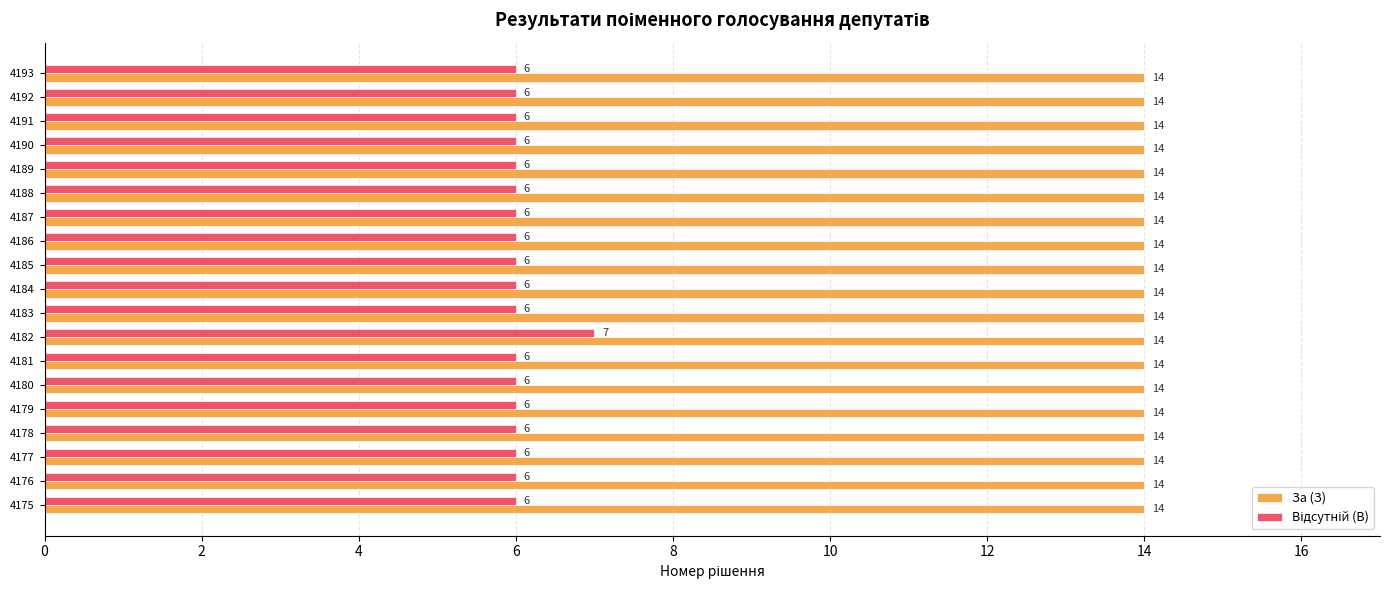

What is the smallest value displayed?

6